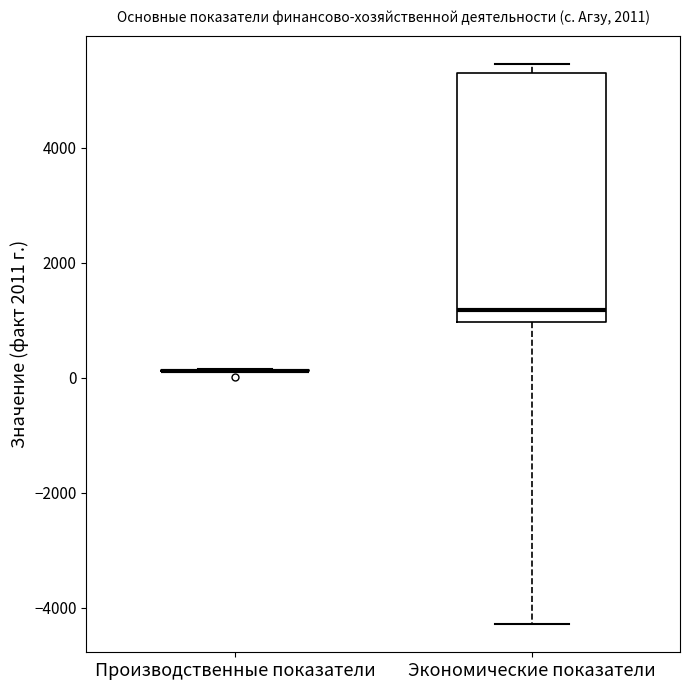

Where does the lower whisker of the box for Экономические показатели end on the y-axis? The values are not printed on the chart, so give them approximately, as read against the axis.

-4200